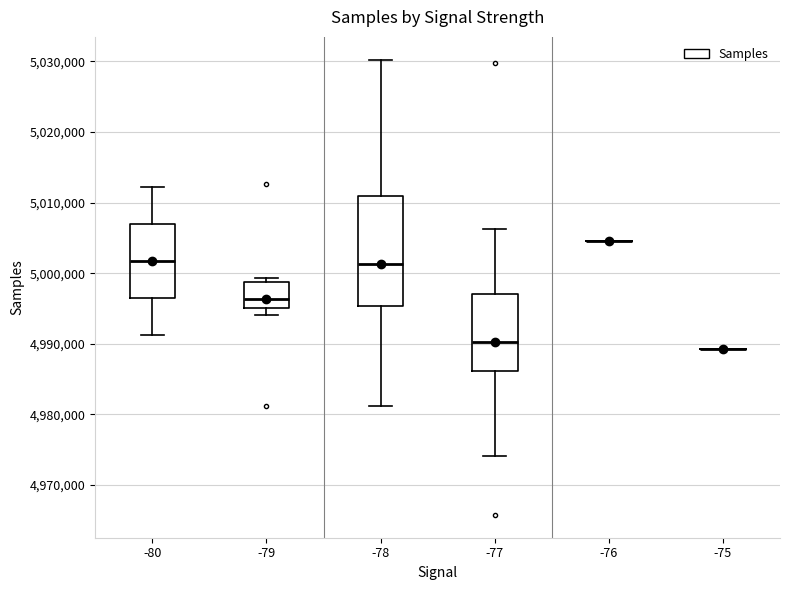

Where does the upper whisker of the box at x = -78 end on the y-axis? The values are not printed on the chart, so give them approximately, as read against the axis.

5030000